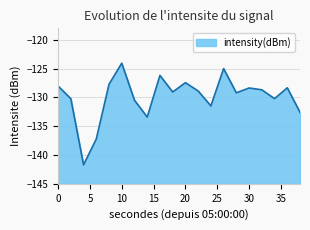

How many lines are shown in the chart?

1